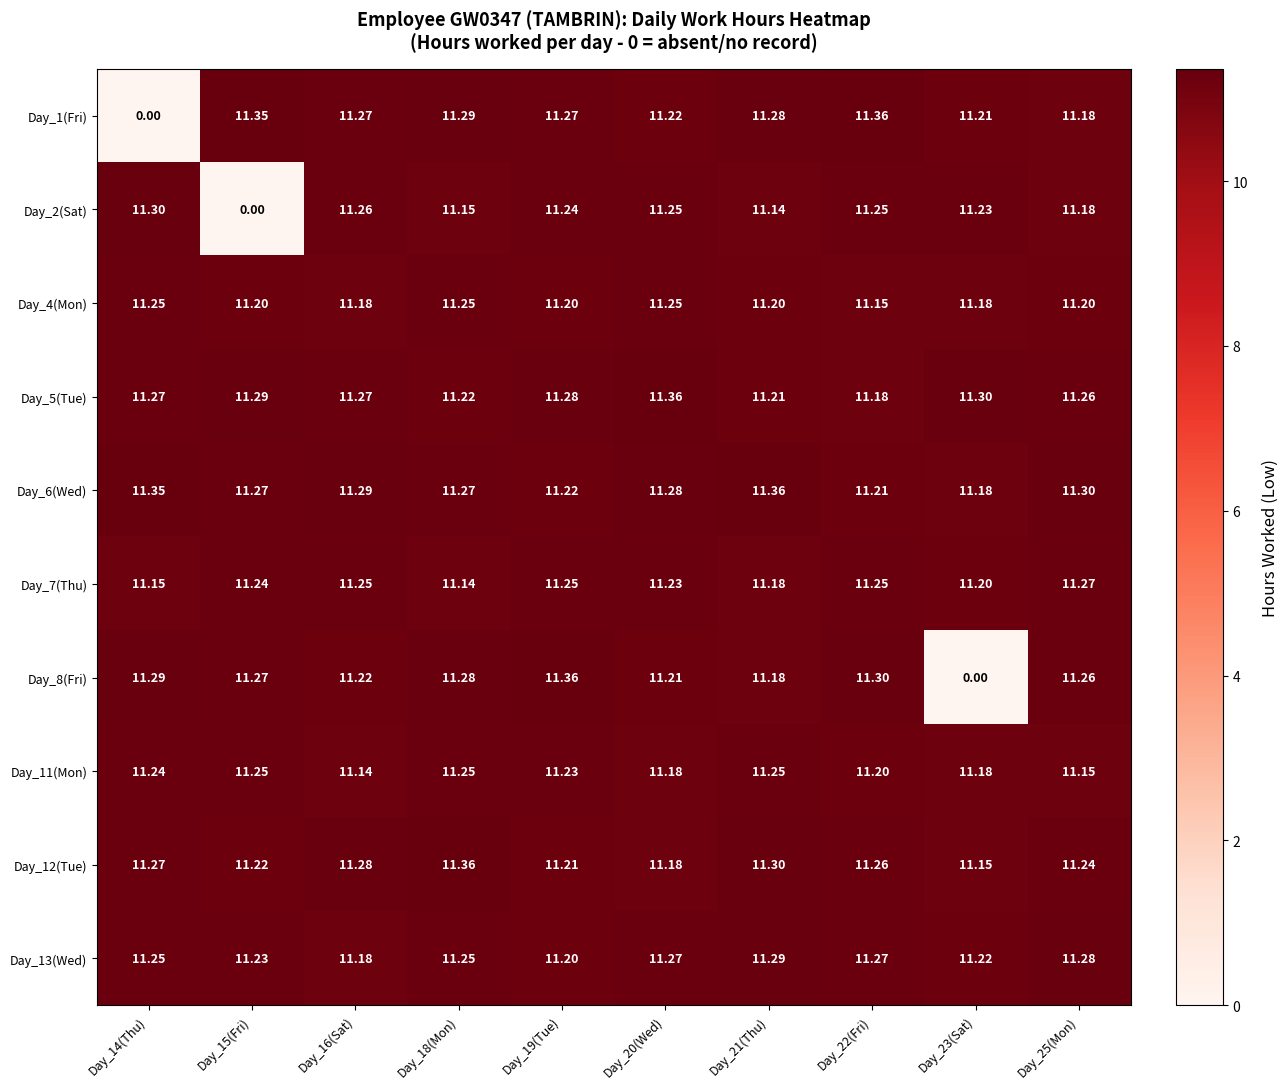

Which series changed the most between Day_18(Mon) and Day_23(Sat)?

Day_8(Fri)